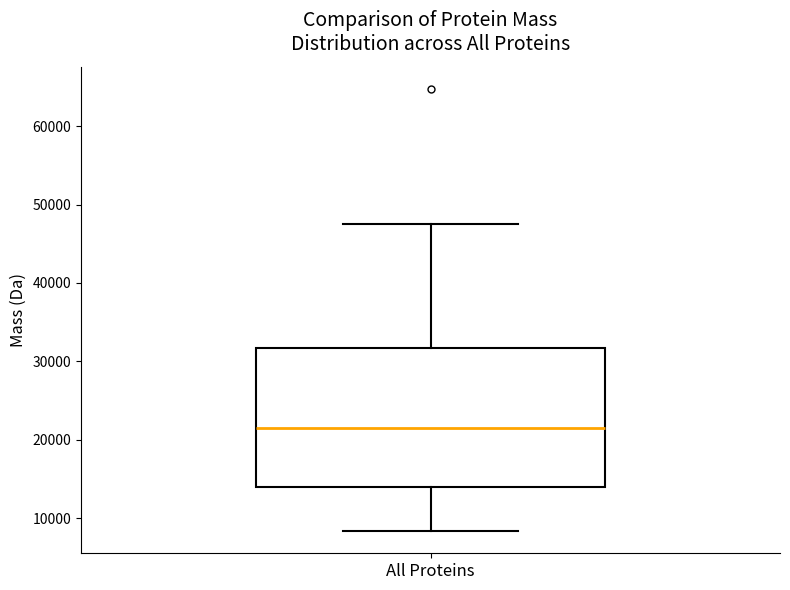

Transcribe this box plot: give where the median line is, the range the box spans, and where the two whiskers end, as read against the y-axis. The values are not printed on the chart, so give them approximately, as read against the axis.

median 21000, box 14000 to 32000, whiskers 8000 to 48000